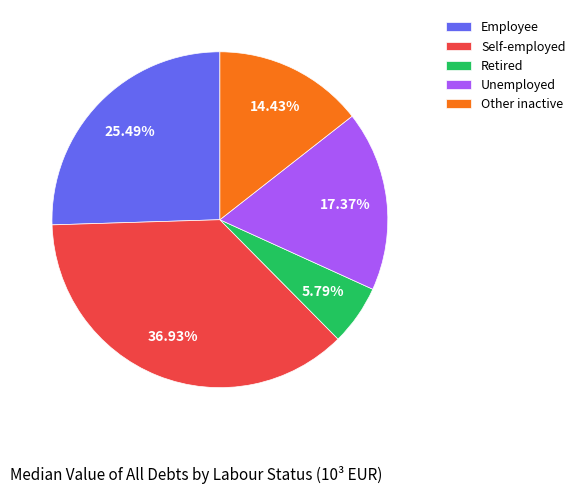

Is Self-employed the majority of the pie?

No